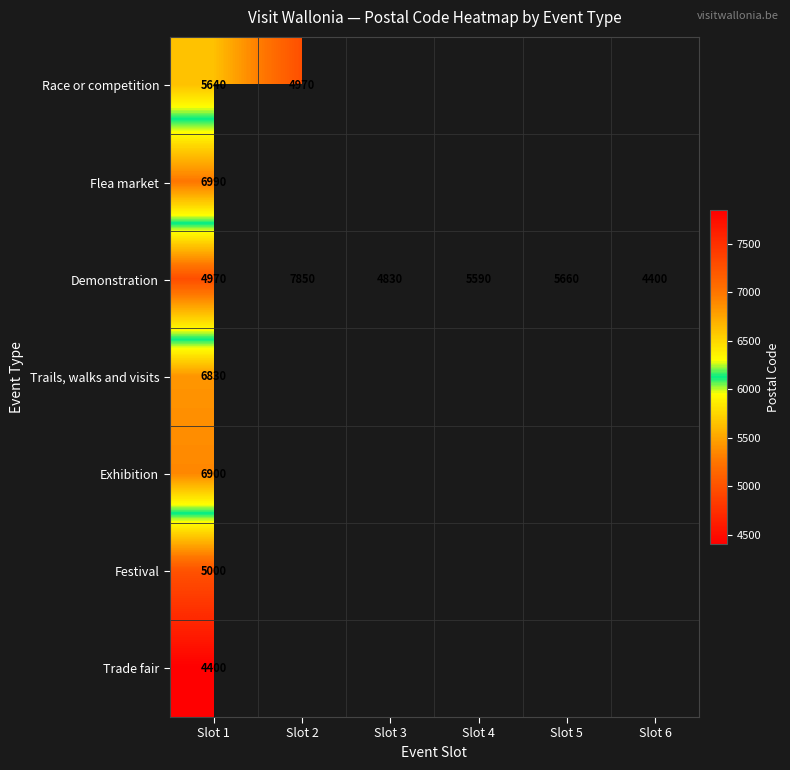

Rank the series at Slot 1 from lowest to highest value.

Trade fair, Demonstration, Festival, Race or competition, Trails, walks and visits, Exhibition, Flea market